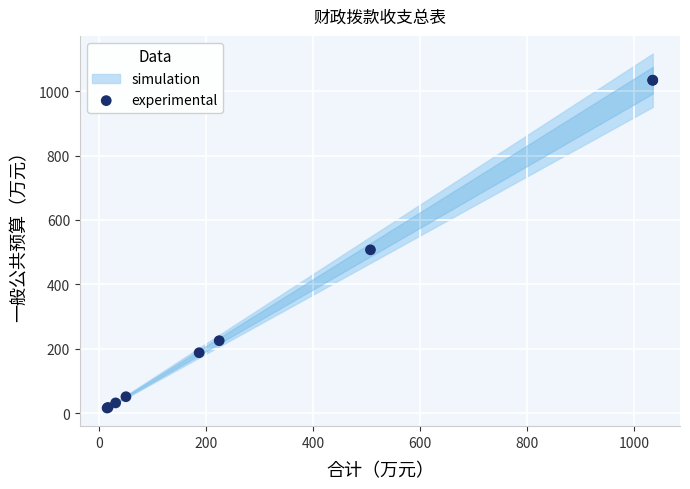

What Y value in the scatter plot is closest to 524?

507.3